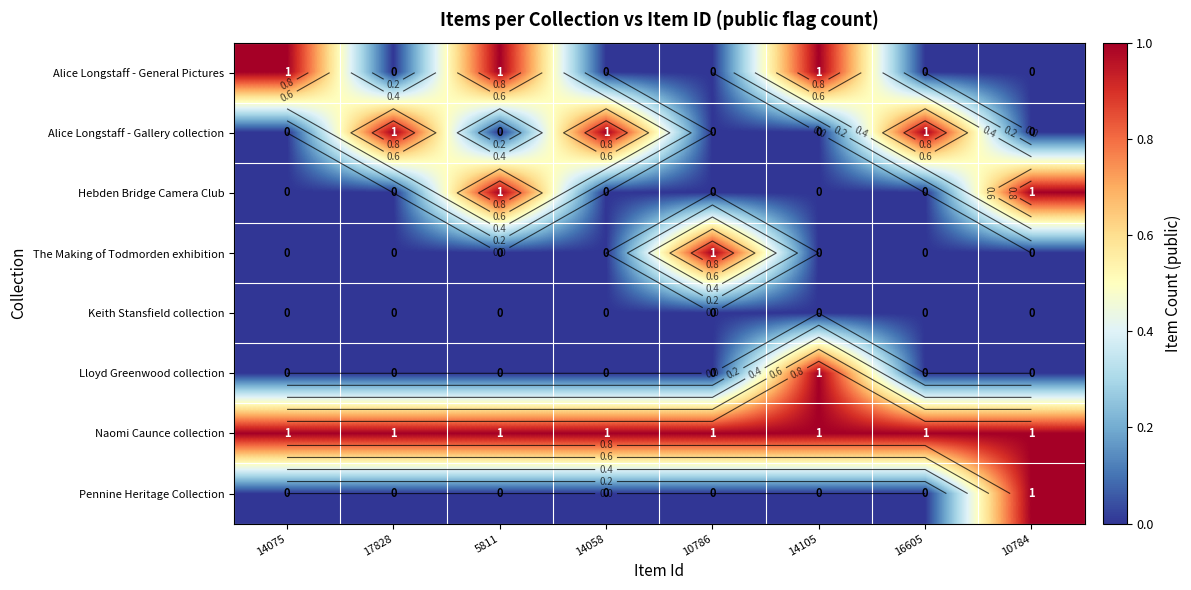

True or false: Alice Longstaff - General Pictures has a value of 1 at 5811.

True